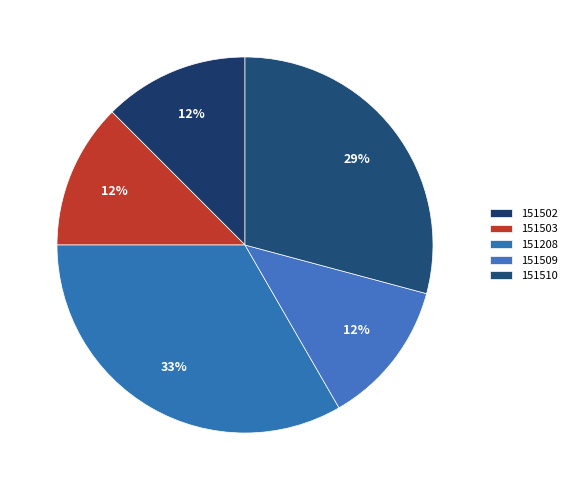

Between 151503 and 151208, which is larger?

151208